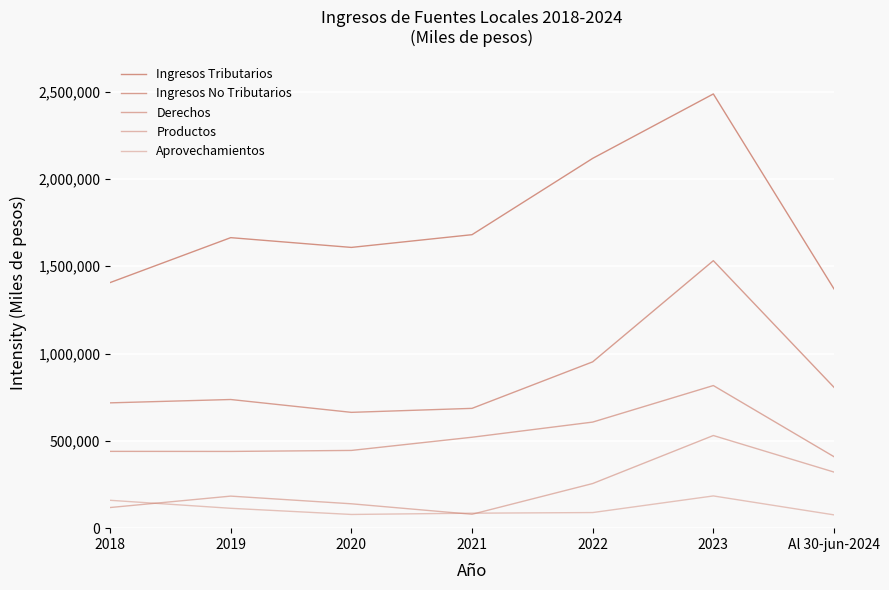

In Ingresos Tributarios, how many points are higher than both neighbors (excluding endpoints)?

2